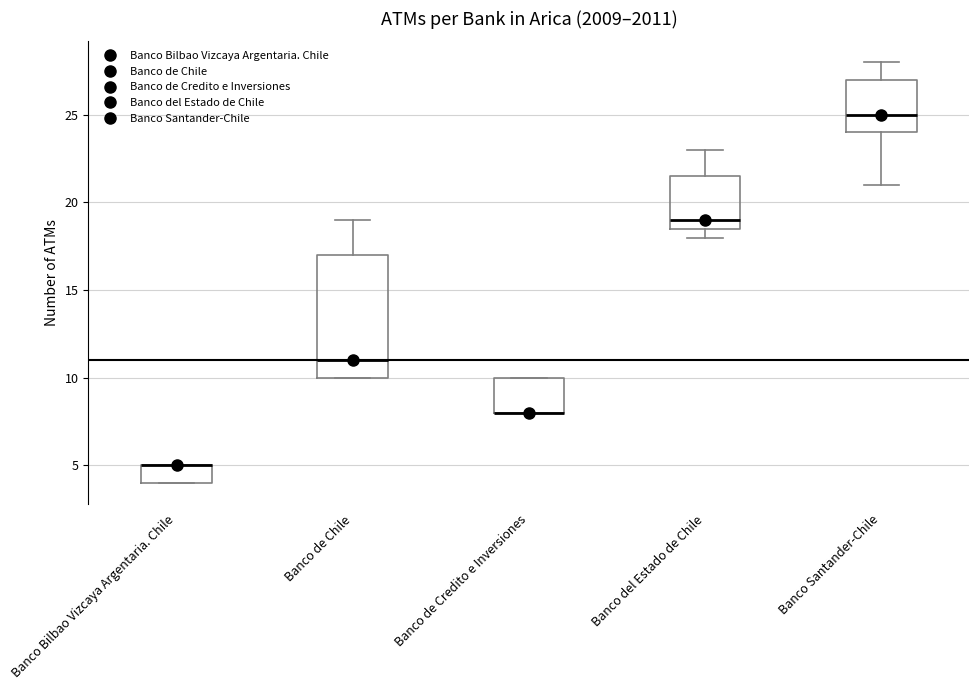

Where does the upper whisker of the box for Banco de Chile end on the y-axis? The values are not printed on the chart, so give them approximately, as read against the axis.

19.0